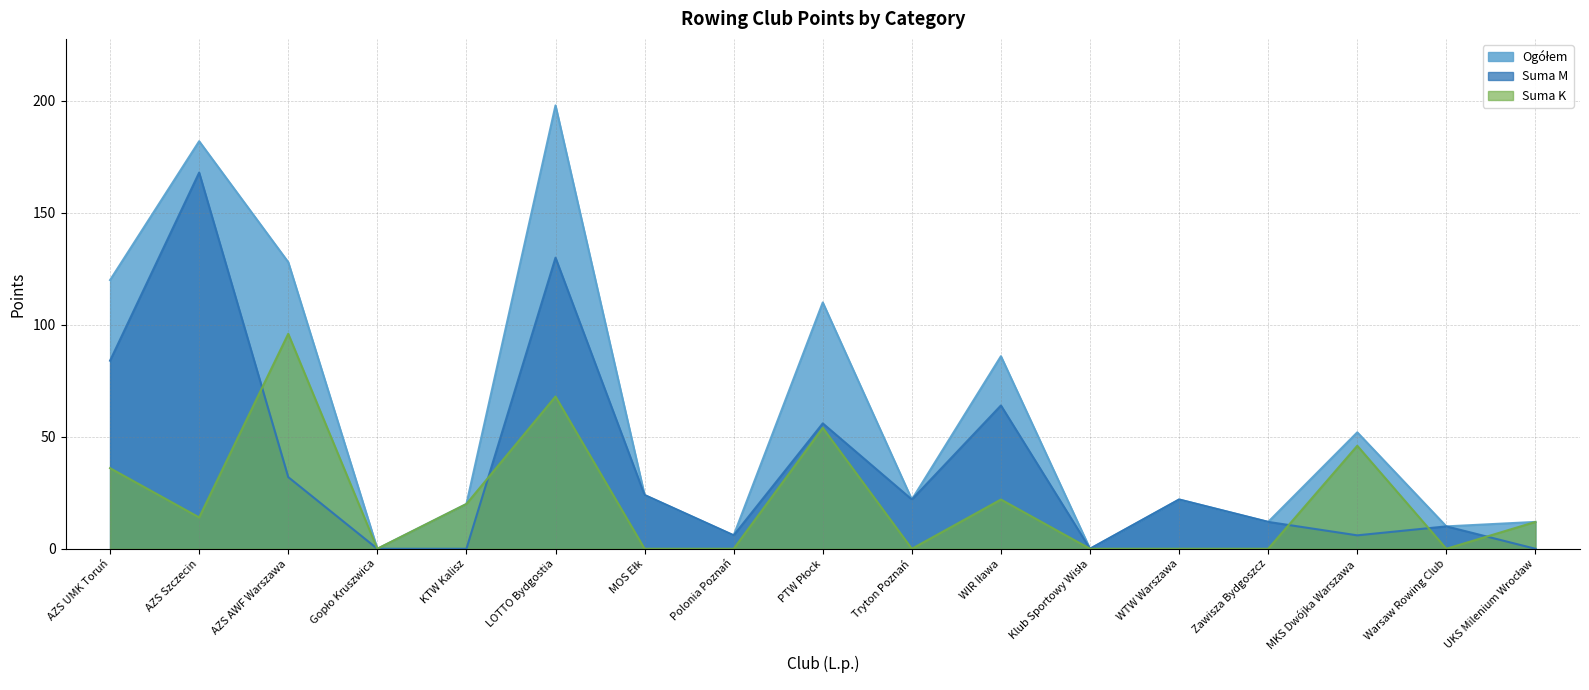

Which label corresponds to the largest value in the chart?

LOTTO Bydgostia